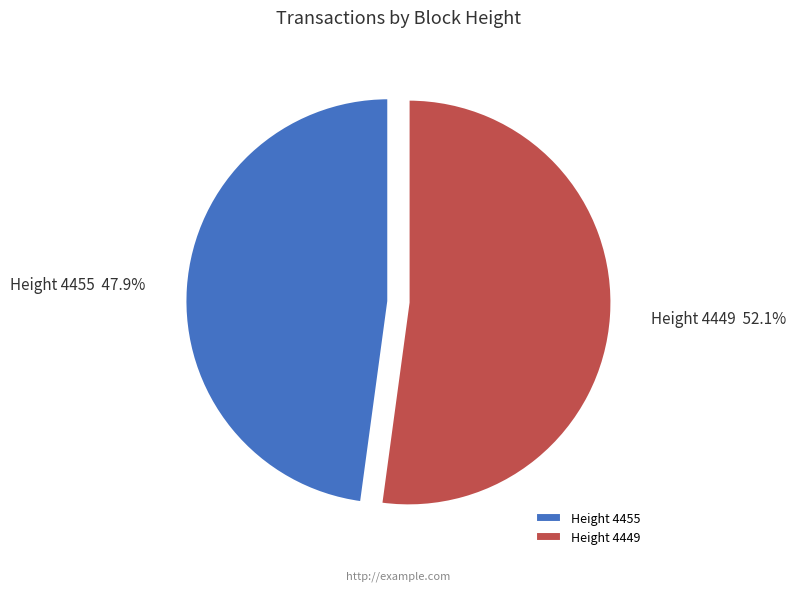

Between Height 4449 and Height 4455, which is larger?

Height 4449